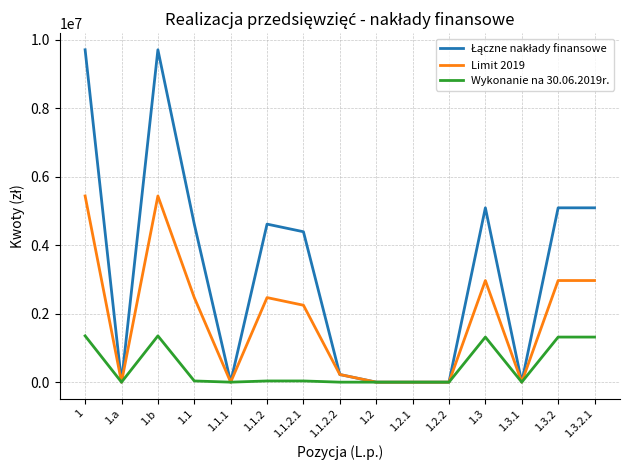

The value of Wykonanie na 30.06.2019r. at 1.2.2 is -779277.3. True or false?

False